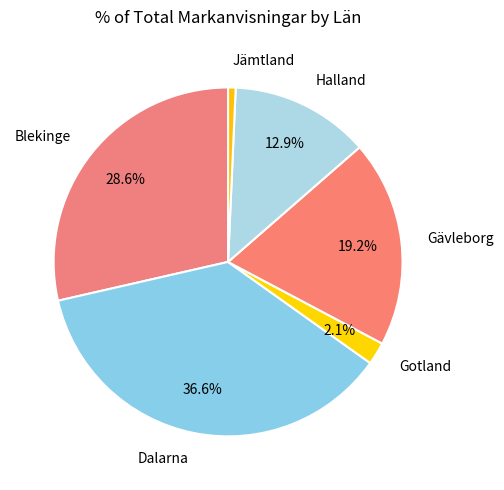

The Jämtland slice represents 12% of the pie. True or false?

False